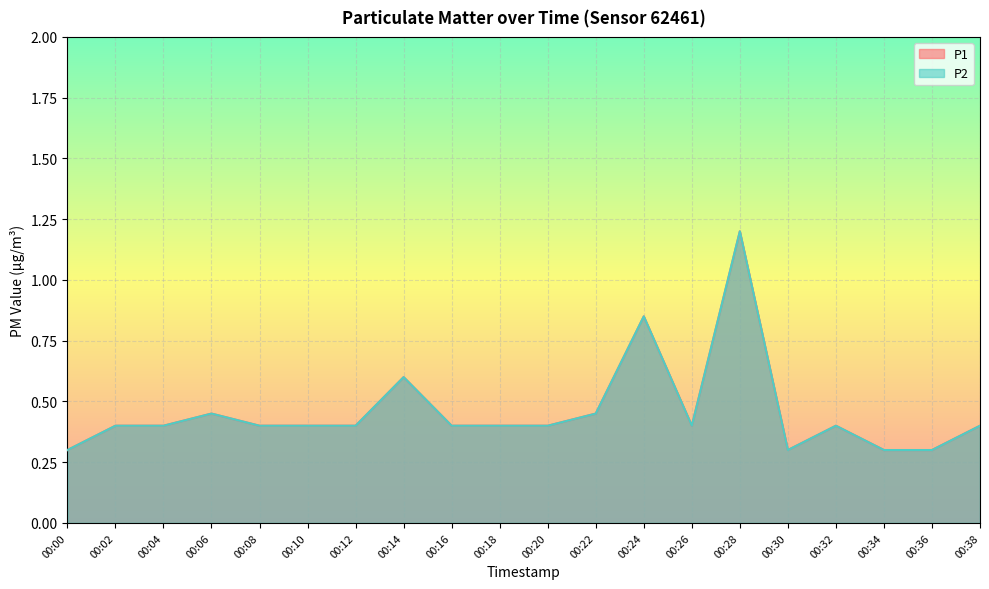

In P1, how many points are higher than both neighbors (excluding endpoints)?

5